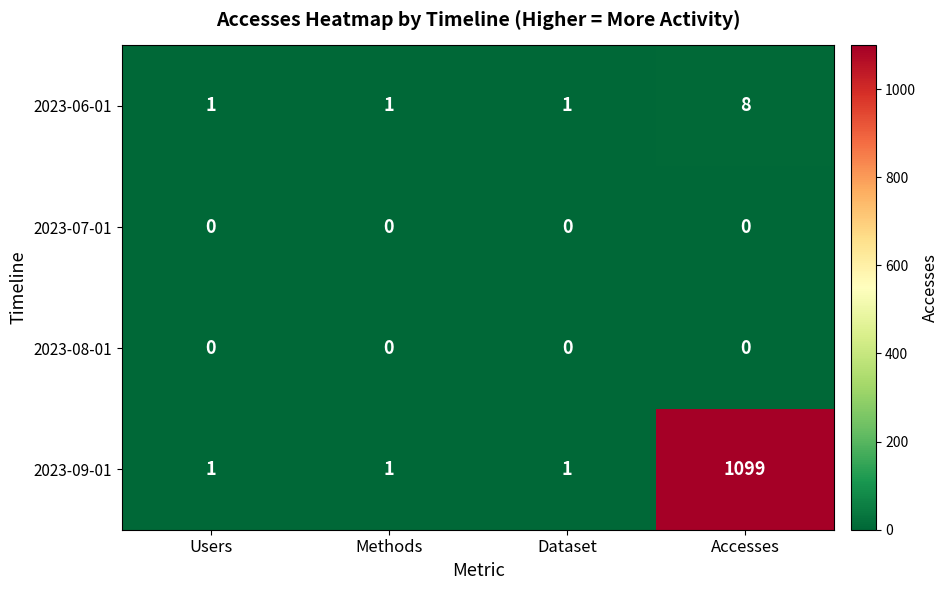

Reading left to right, what are all the values shown in this chart?

2023-06-01: 1	1	1	8
2023-07-01: 0	0	0	0
2023-08-01: 0	0	0	0
2023-09-01: 1	1	1	1099